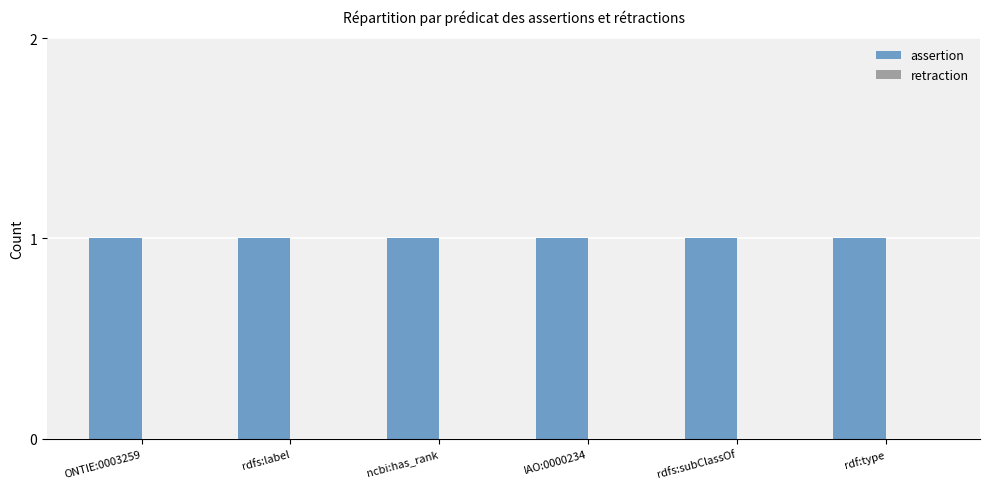

Which has a higher value, ncbi:has_rank or rdfs:label?

ncbi:has_rank